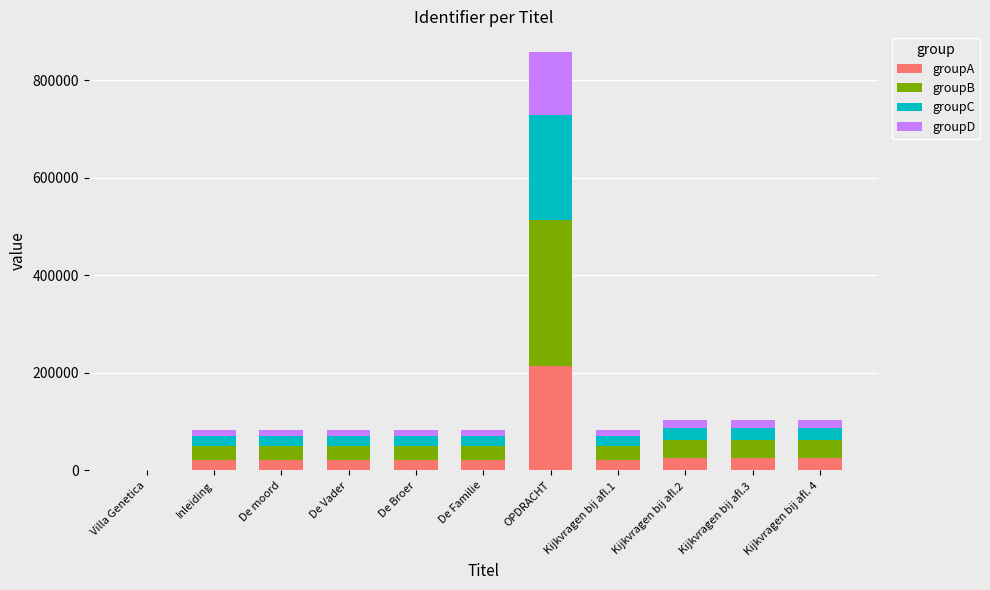

Which category has the highest value in the groupA series?

OPDRACHT